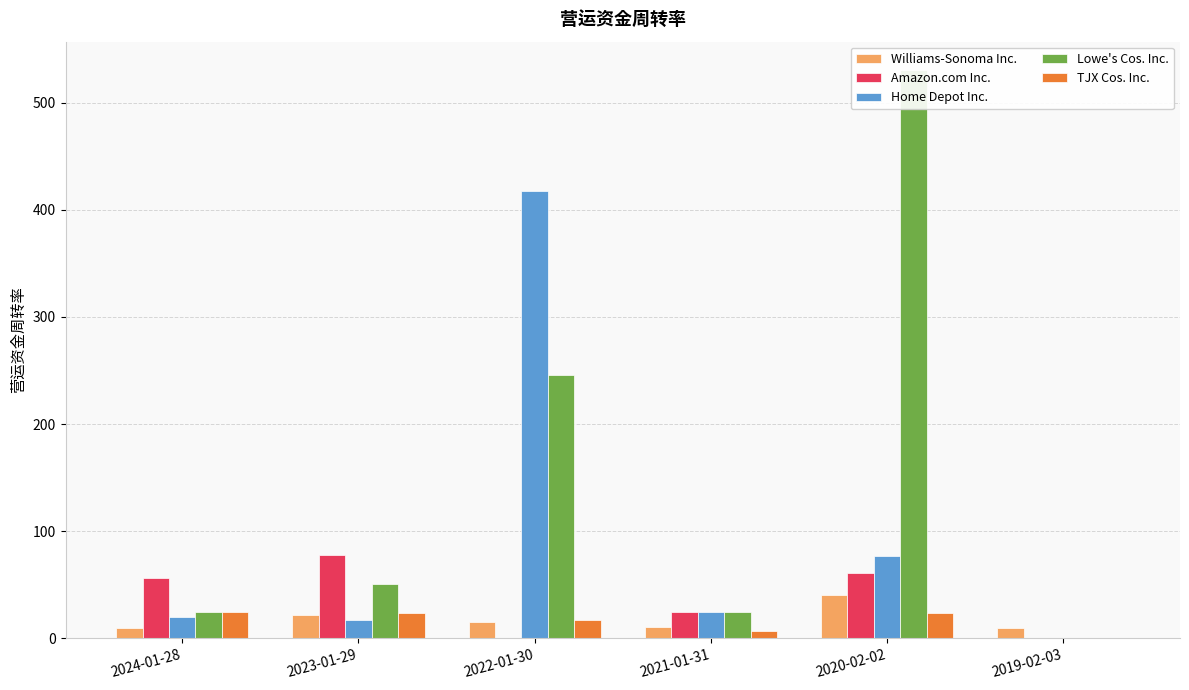

What is the difference between the highest and lowest values at 2020-02-02?

506.5